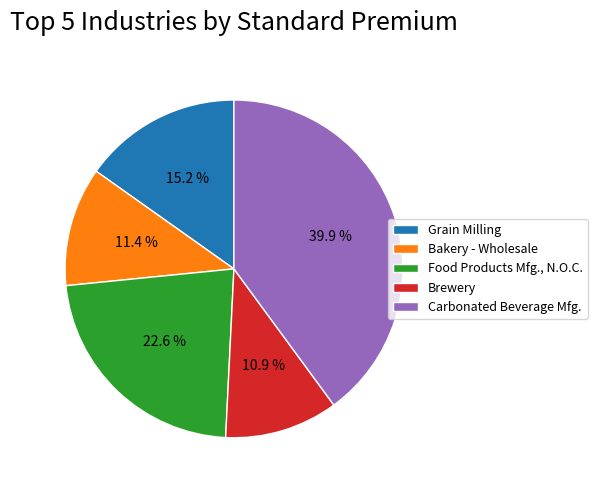

How much of the chart is everything except Carbonated Beverage Mfg.?

60.1%